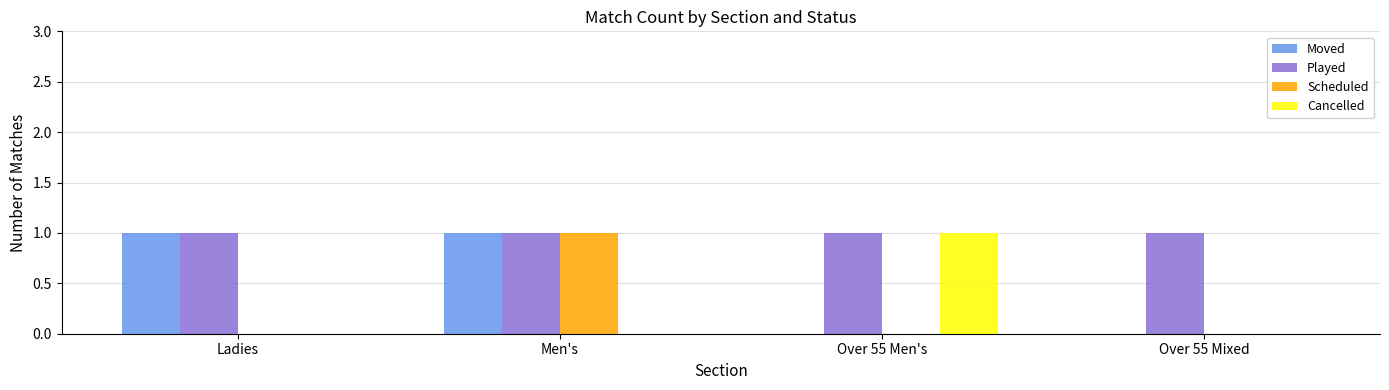

Reading left to right, extract all data points from this chart.

Moved: Ladies=1	Men's=1	Over 55 Men's=0	Over 55 Mixed=0
Played: Ladies=1	Men's=1	Over 55 Men's=1	Over 55 Mixed=1
Scheduled: Ladies=0	Men's=1	Over 55 Men's=0	Over 55 Mixed=0
Cancelled: Ladies=0	Men's=0	Over 55 Men's=1	Over 55 Mixed=0